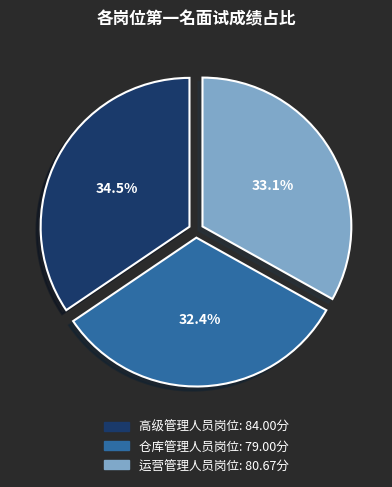

Which slice is the largest?

高级管理人员岗位